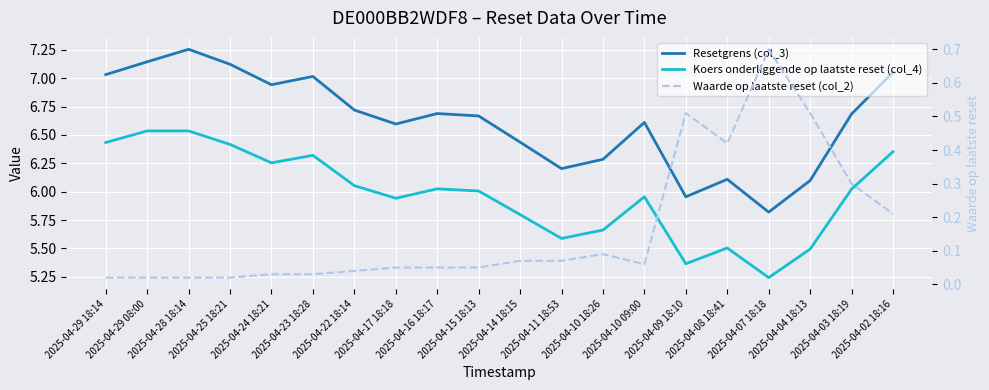

Reading left to right, what are all the values shown in this chart?

Resetgrens (col_3): 2025-04-29 18:14=7.0	2025-04-29 08:00=7.1	2025-04-28 18:14=7.3	2025-04-25 18:21=7.1	2025-04-24 18:21=6.9	2025-04-23 18:28=7.0	2025-04-22 18:14=6.7	2025-04-17 18:18=6.6	2025-04-16 18:17=6.7	2025-04-15 18:13=6.7	2025-04-14 18:15=6.4	2025-04-11 18:53=6.2	2025-04-10 18:26=6.3	2025-04-10 09:00=6.6	2025-04-09 18:10=6.0	2025-04-08 18:41=6.1	2025-04-07 18:18=5.8	2025-04-04 18:13=6.1	2025-04-03 18:19=6.7	2025-04-02 18:16=7.1
Koers onderliggende op laatste reset (col_4): 2025-04-29 18:14=6.4	2025-04-29 08:00=6.5	2025-04-28 18:14=6.5	2025-04-25 18:21=6.4	2025-04-24 18:21=6.3	2025-04-23 18:28=6.3	2025-04-22 18:14=6.1	2025-04-17 18:18=5.9	2025-04-16 18:17=6.0	2025-04-15 18:13=6.0	2025-04-14 18:15=5.8	2025-04-11 18:53=5.6	2025-04-10 18:26=5.7	2025-04-10 09:00=6.0	2025-04-09 18:10=5.4	2025-04-08 18:41=5.5	2025-04-07 18:18=5.2	2025-04-04 18:13=5.5	2025-04-03 18:19=6.0	2025-04-02 18:16=6.4
Waarde op laatste reset (col_2): 2025-04-29 18:14=0.0	2025-04-29 08:00=0.0	2025-04-28 18:14=0.0	2025-04-25 18:21=0.0	2025-04-24 18:21=0.0	2025-04-23 18:28=0.0	2025-04-22 18:14=0.0	2025-04-17 18:18=0.1	2025-04-16 18:17=0.1	2025-04-15 18:13=0.1	2025-04-14 18:15=0.1	2025-04-11 18:53=0.1	2025-04-10 18:26=0.1	2025-04-10 09:00=0.1	2025-04-09 18:10=0.5	2025-04-08 18:41=0.4	2025-04-07 18:18=0.7	2025-04-04 18:13=0.5	2025-04-03 18:19=0.3	2025-04-02 18:16=0.2